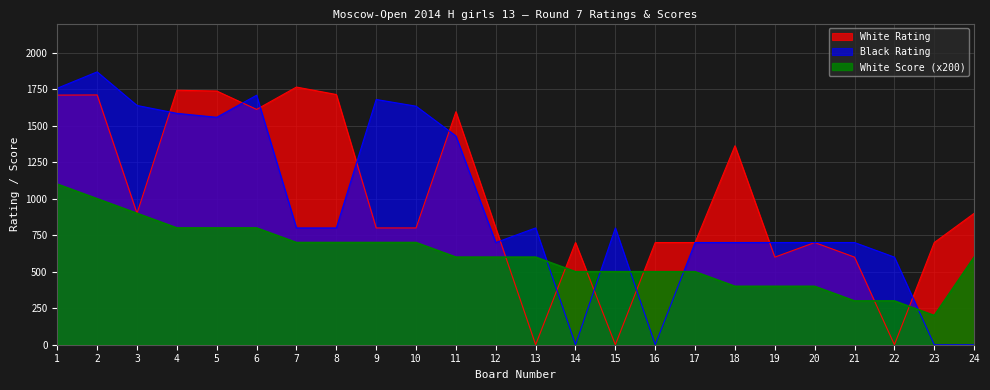

How many data points in Black Rating are less than 800?

11